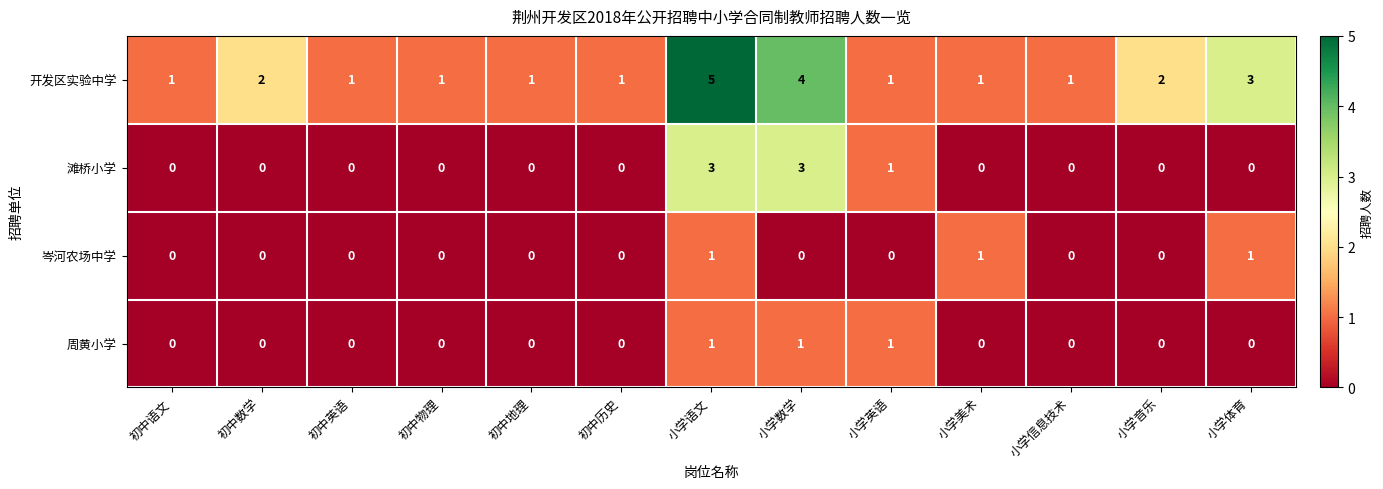

The 岑河农场中学 series shows 1 at 小学美术. True or false?

True